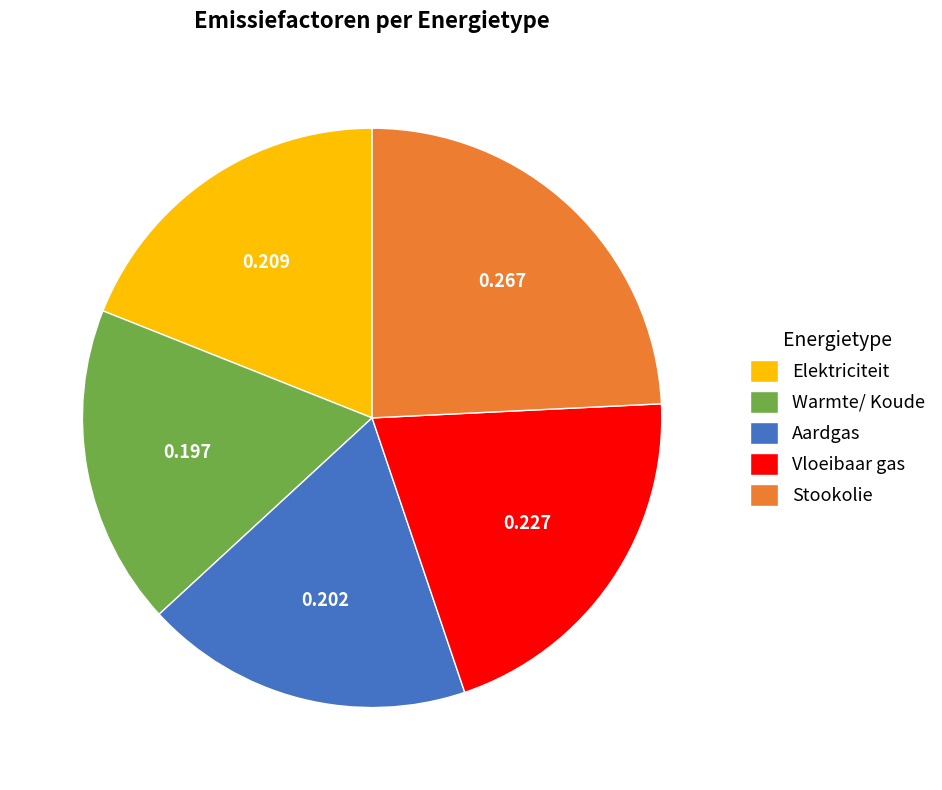

Which slice is the largest?

Stookolie